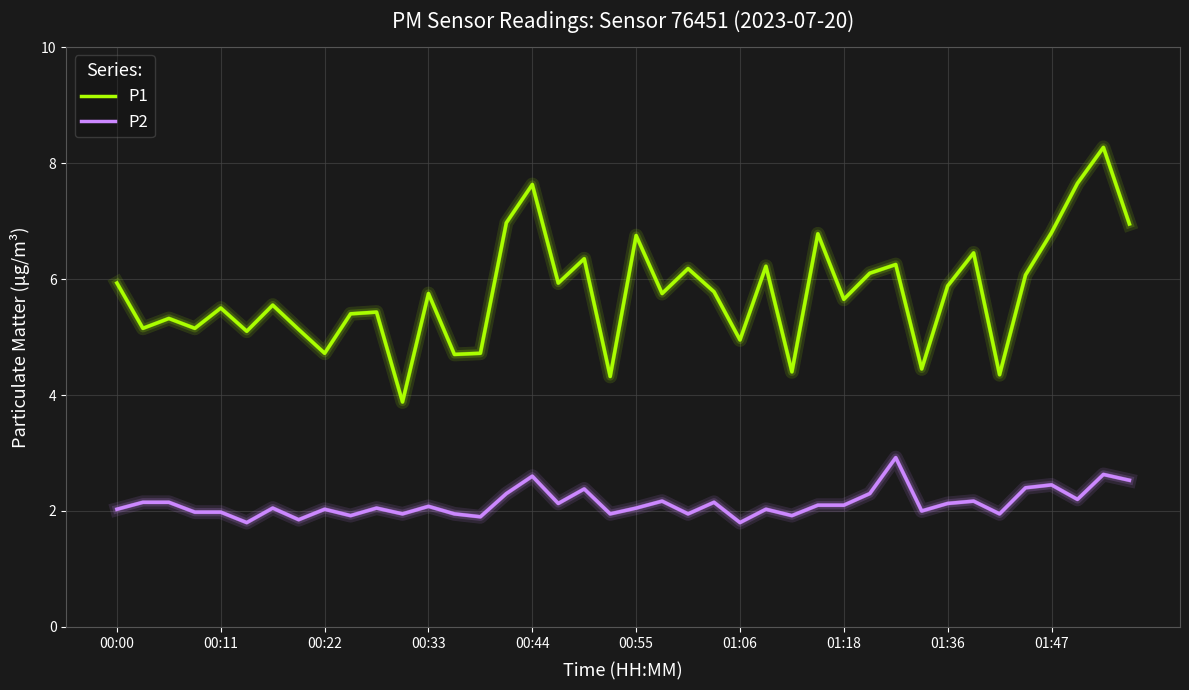

How many interior local peaks does the P1 series have?

14